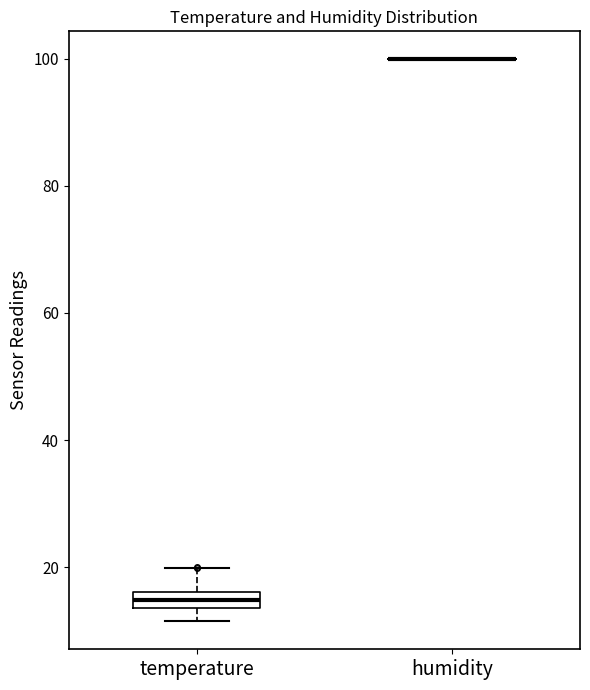

Which box is the tallest, from its lower edge to its upper edge?

temperature